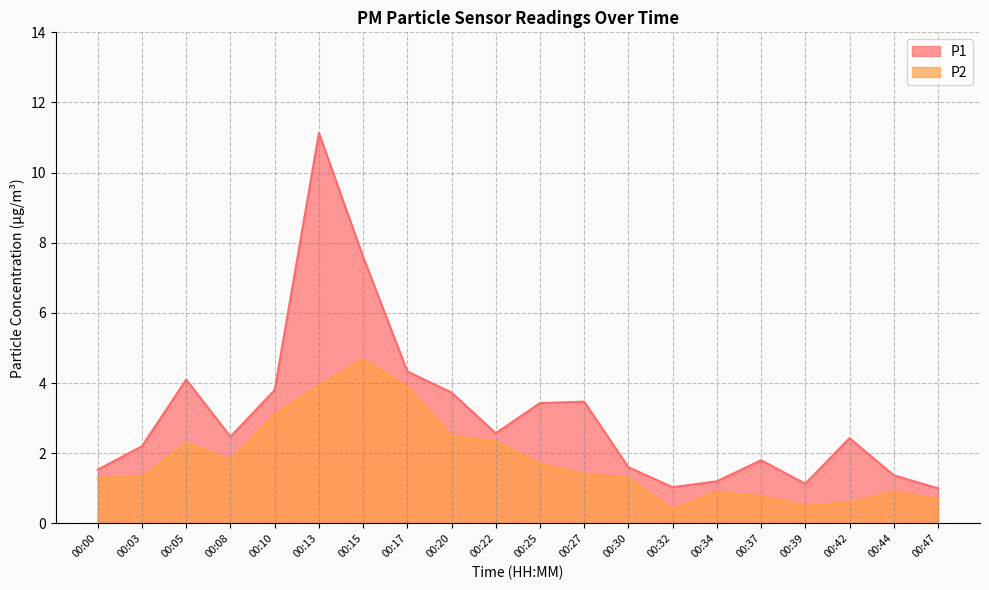

Reading left to right, list all the values displayed in this chart.

P1: 00:00=1.5	00:03=2.2	00:05=4.1	00:08=2.5	00:10=3.8	00:13=11.1	00:15=7.6	00:17=4.3	00:20=3.7	00:22=2.6	00:25=3.4	00:27=3.5	00:30=1.6	00:32=1.0	00:34=1.2	00:37=1.8	00:39=1.1	00:42=2.4	00:44=1.4	00:47=1.0
P2: 00:00=1.3	00:03=1.3	00:05=2.3	00:08=1.8	00:10=3.1	00:13=3.9	00:15=4.7	00:17=3.9	00:20=2.5	00:22=2.3	00:25=1.7	00:27=1.4	00:30=1.3	00:32=0.4	00:34=0.9	00:37=0.8	00:39=0.5	00:42=0.6	00:44=0.9	00:47=0.7